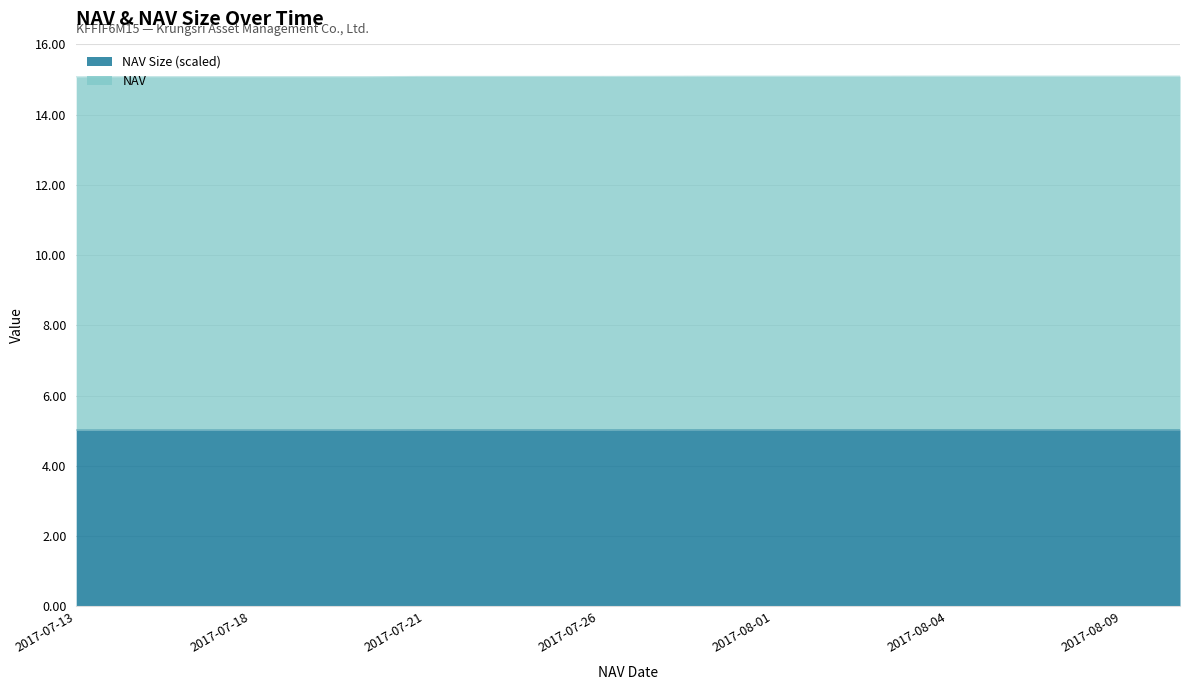

True or false: NAV has a value of 15.1 at 2017-07-25.

True